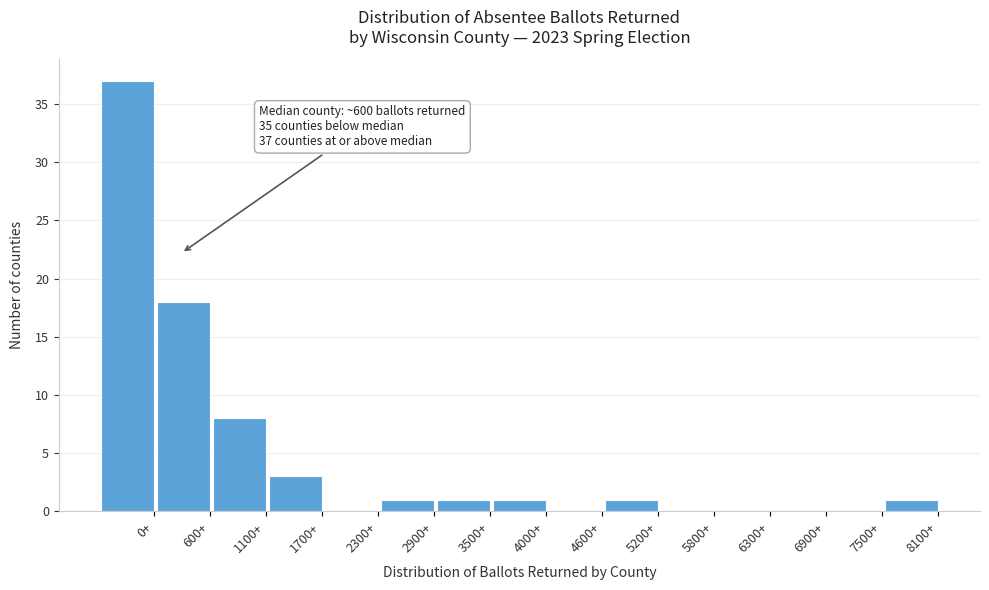

Reading right to left, what are all the values shown in this chart?

8100+=1	7500+=0	6900+=0	6300+=0	5800+=0	5200+=1	4600+=0	4000+=1	3500+=1	2900+=1	2300+=0	1700+=3	1100+=8	600+=18	0+=37